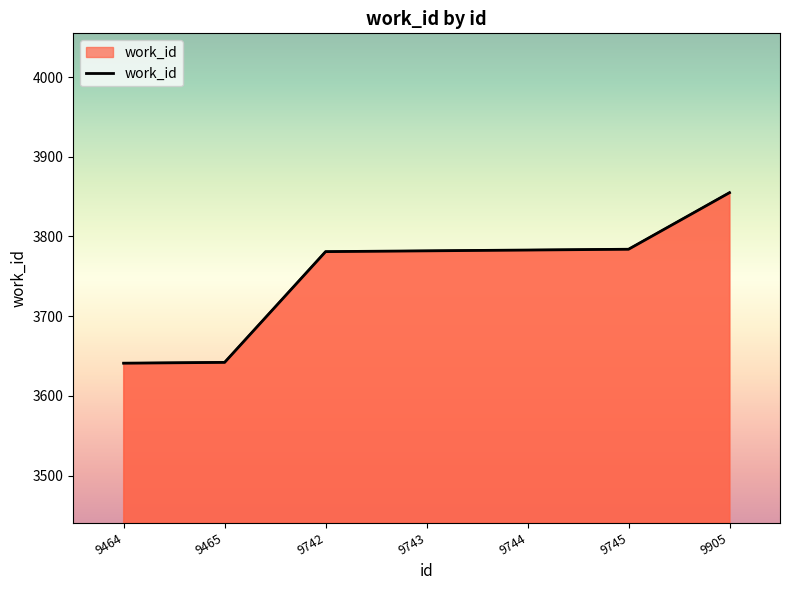

How many data points are less than 3782?

3